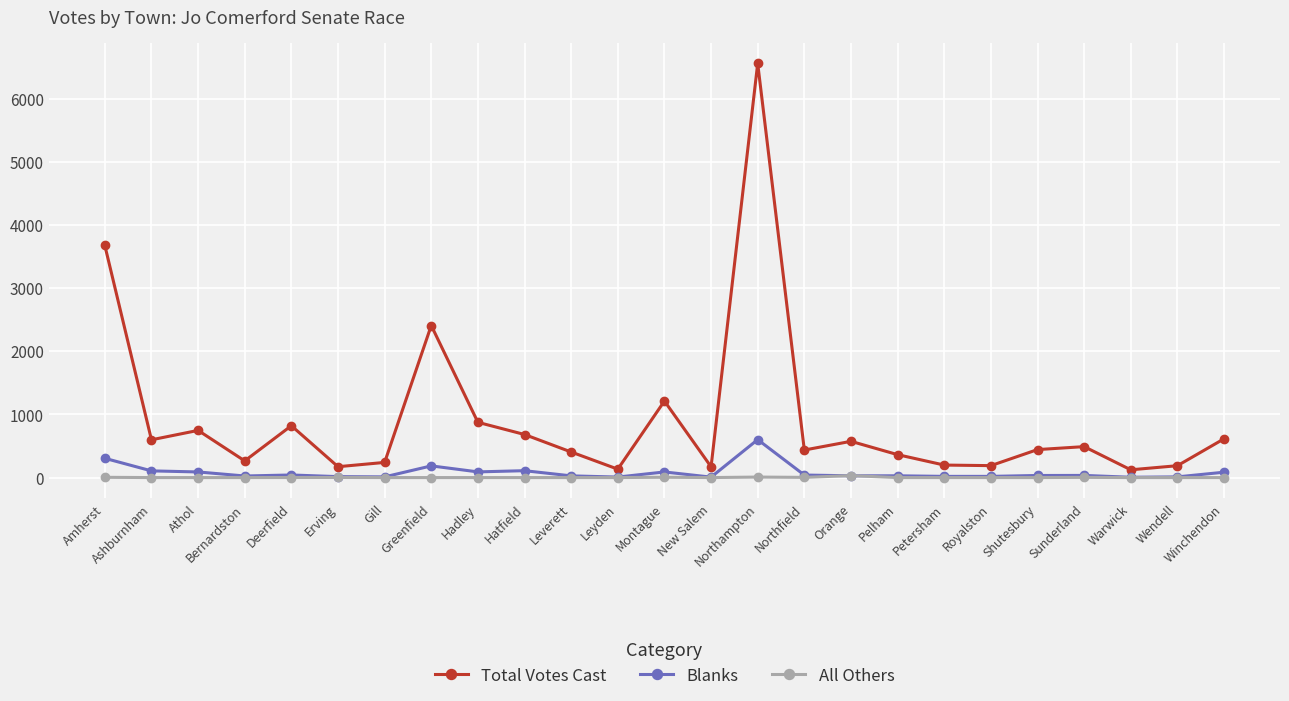

Which series has the largest range (max minus min)?

Total Votes Cast